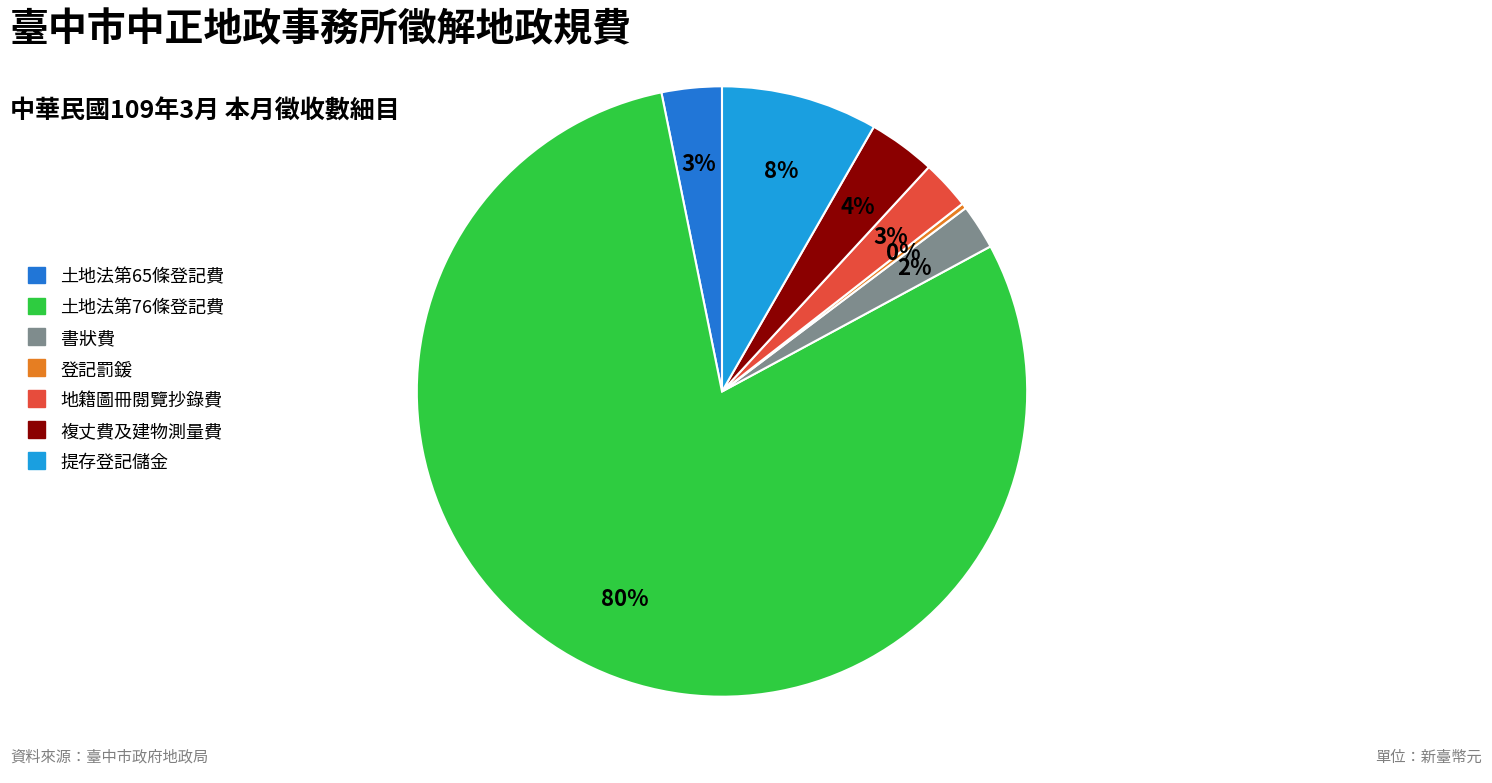

To the nearest percent, what portion does 書狀費 represent?

2%